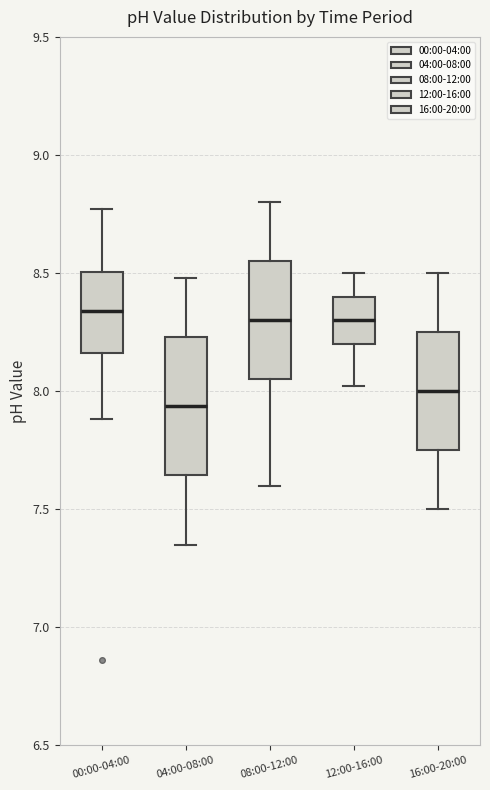

Reading left to right, read every box against the y-axis: the position of its median line, the range the box covers, and the ends of its whiskers. The values are not printed on the chart, so give them approximately, as read against the axis.

00:00-04:00: median 8.35, box 8.15 to 8.50, whiskers 7.90 to 8.75
04:00-08:00: median 7.95, box 7.65 to 8.25, whiskers 7.35 to 8.50
08:00-12:00: median 8.30, box 8.05 to 8.55, whiskers 7.60 to 8.80
12:00-16:00: median 8.30, box 8.20 to 8.40, whiskers 8.00 to 8.50
16:00-20:00: median 8.00, box 7.75 to 8.25, whiskers 7.50 to 8.50